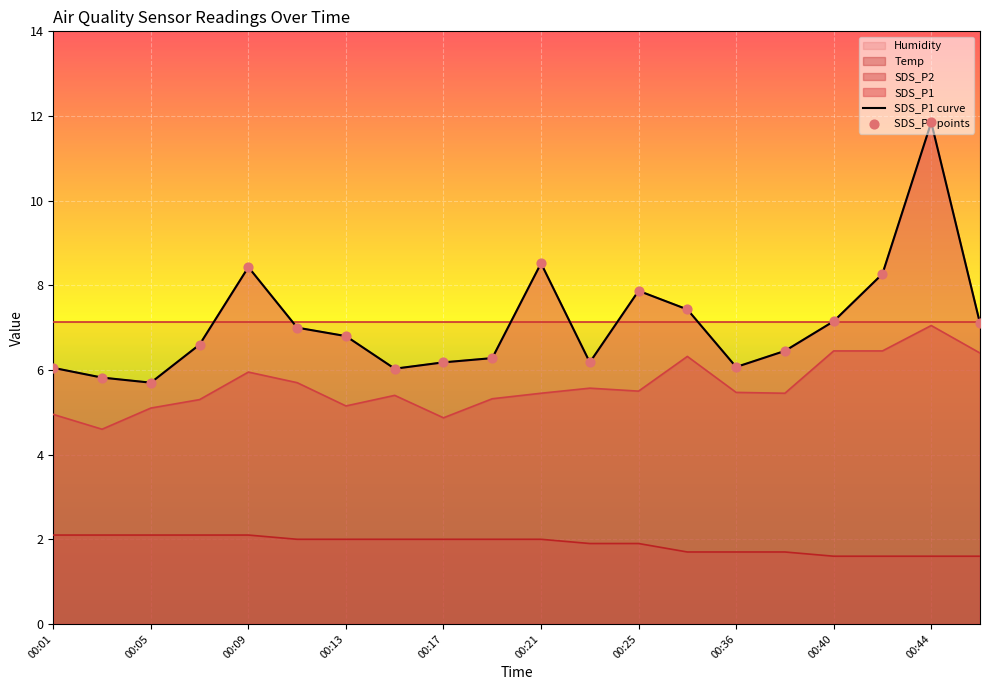

What is the total value across all series at 00:36?

12.1